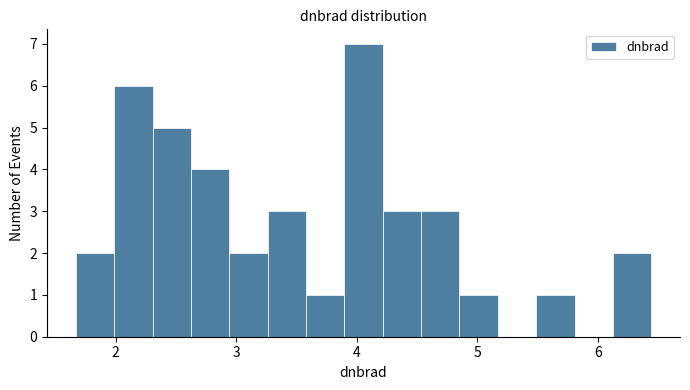

Around what value on the x-axis is the tallest bar? Give the approximate position of its centre, as read against the axis.

4.1